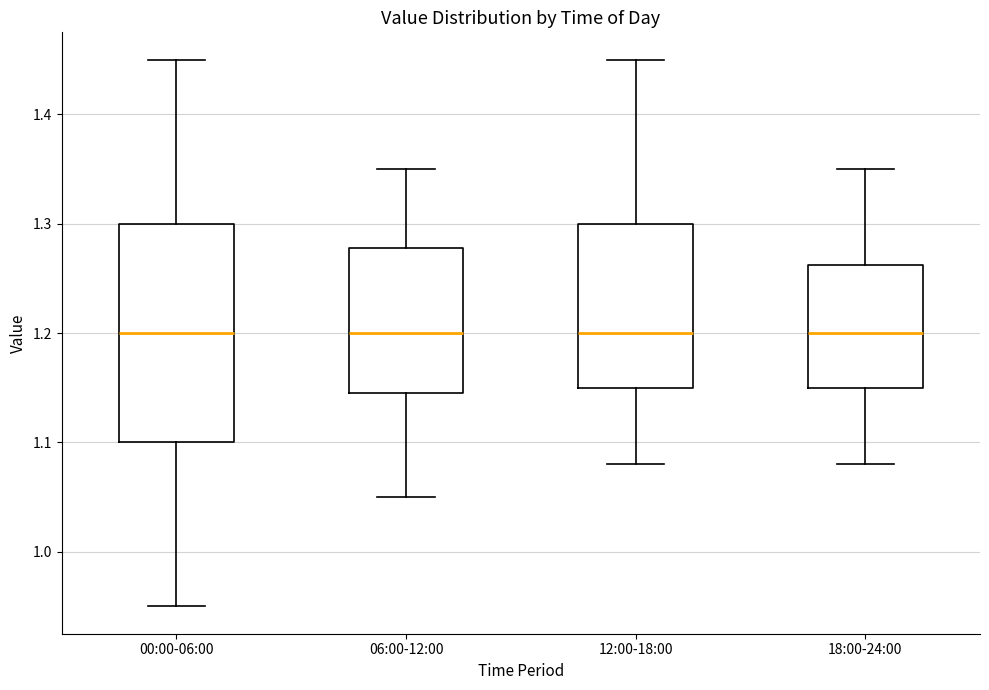

Comparing the boxes themselves (not the whiskers), which one is the tallest?

00:00-06:00